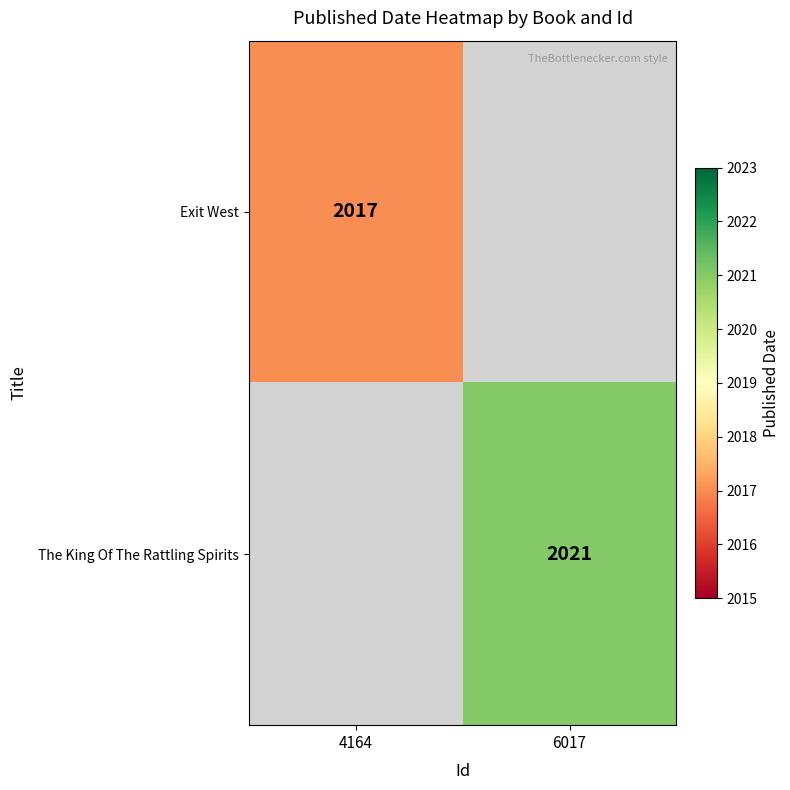

True or false: Exit West has a value of 3559 at 4164.

False